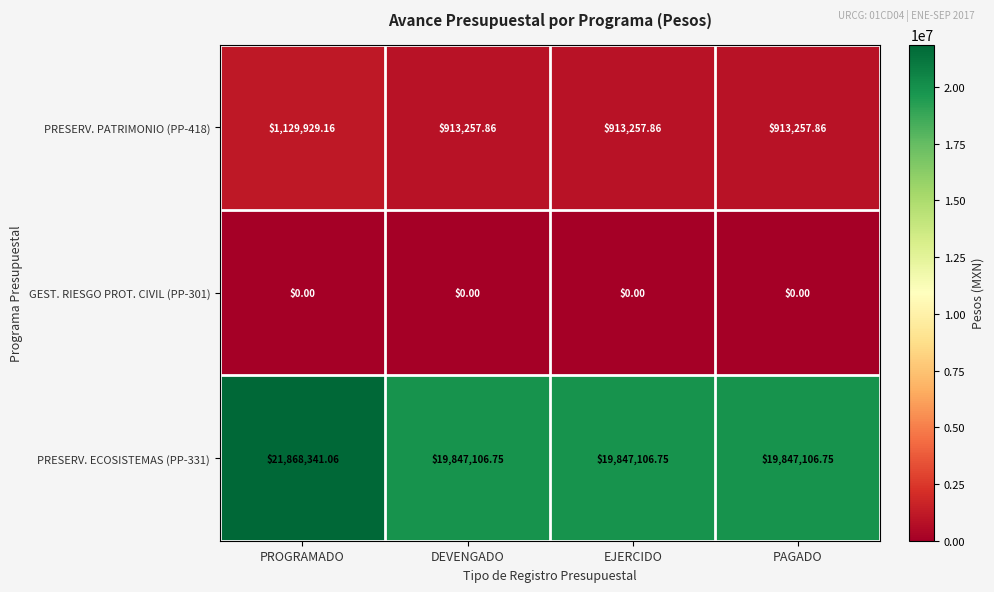

Is the value of PRESERV. ECOSISTEMAS (PP-331) at DEVENGADO greater than the value of PRESERV. PATRIMONIO (PP-418) at DEVENGADO?

Yes